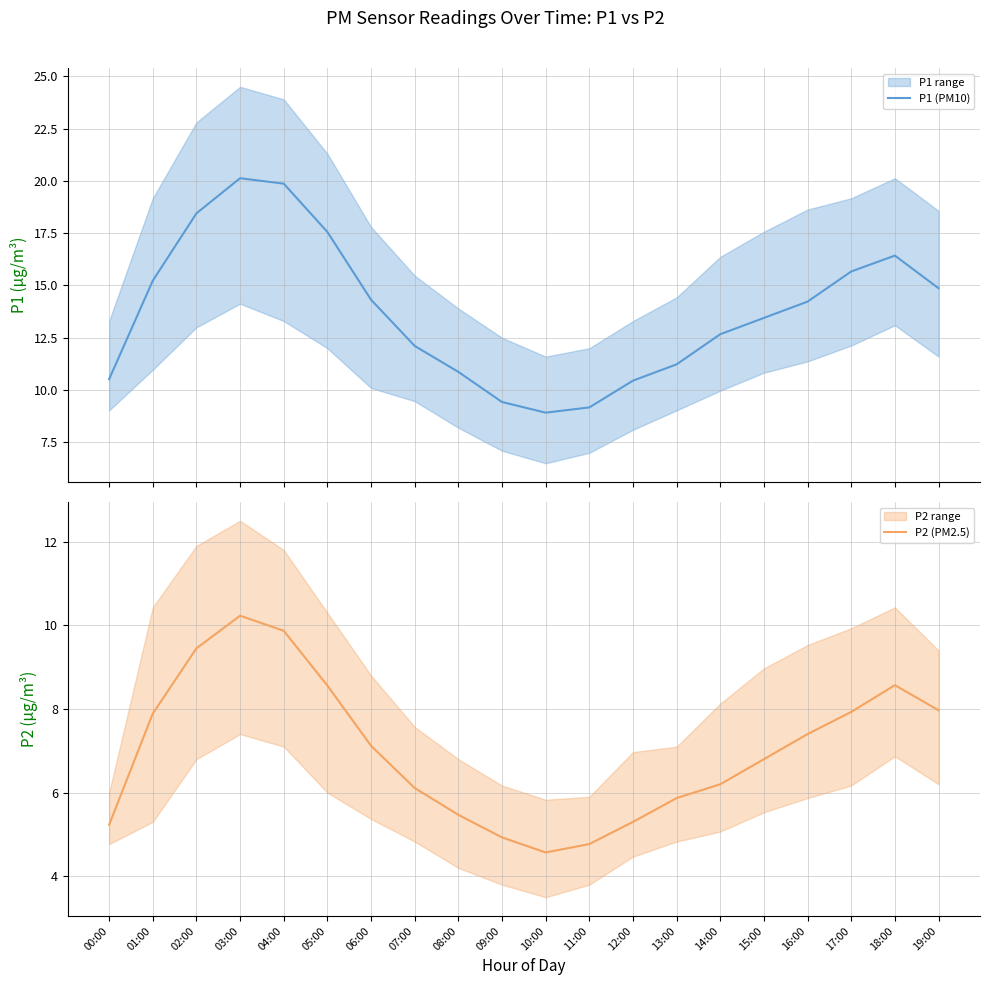

What is the label of the 5th point from the right?

15:00